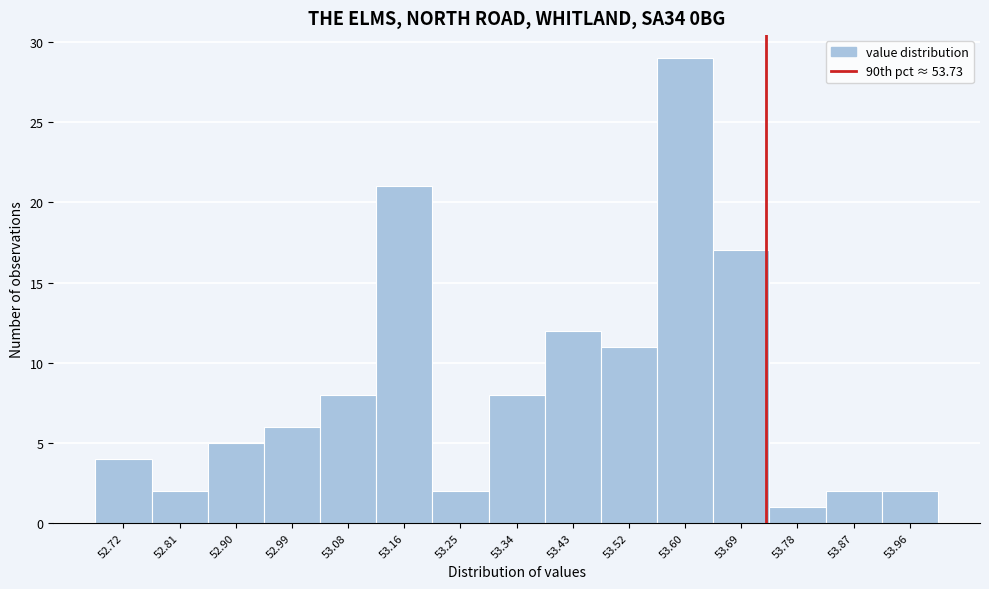

Reading left to right, list every bar in this chart as the range it spans on the x-axis followed by its height. Neither the bar edges nor the heights are printed on the chart, so give them approximately, as read against the axes.

52.680 to 52.768: 4
52.768 to 52.856: 2
52.856 to 52.944: 5
52.944 to 53.032: 6
53.032 to 53.120: 8
53.120 to 53.208: 21
53.208 to 53.296: 2
53.296 to 53.384: 8
53.384 to 53.472: 12
53.472 to 53.560: 11
53.560 to 53.648: 29
53.648 to 53.736: 17
53.736 to 53.824: 1
53.824 to 53.912: 2
53.912 to 54.000: 2